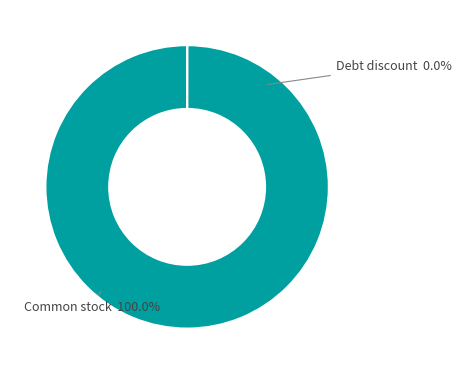

Is it true that Debt discount is 9% of the pie?

False